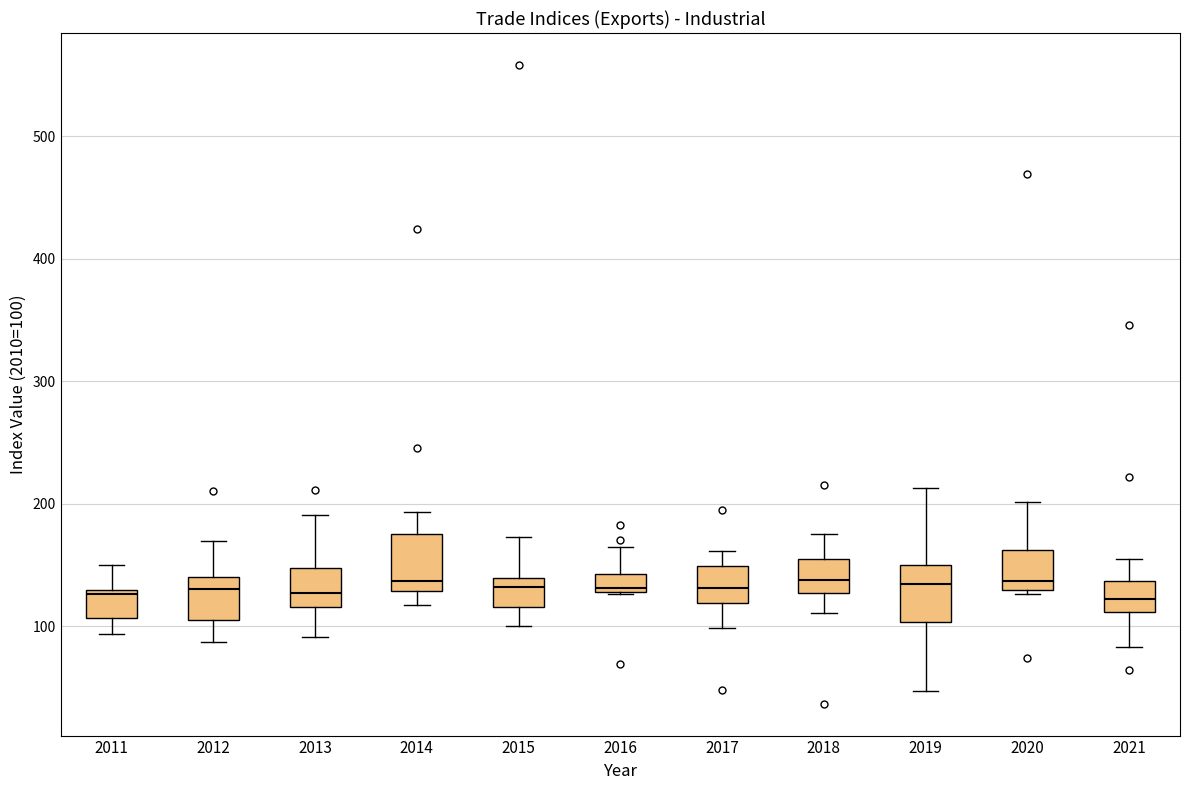

Where does the upper whisker of the box at x = 2011 end on the y-axis? The values are not printed on the chart, so give them approximately, as read against the axis.

150